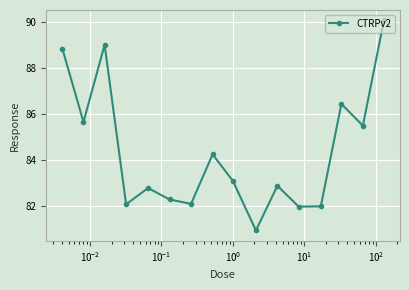

How many values exceed 83?

8